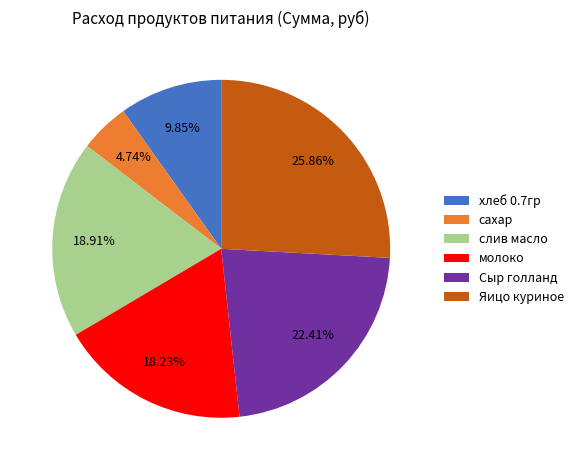

What percentage is NOT represented by Яицо куриное?

74.1%